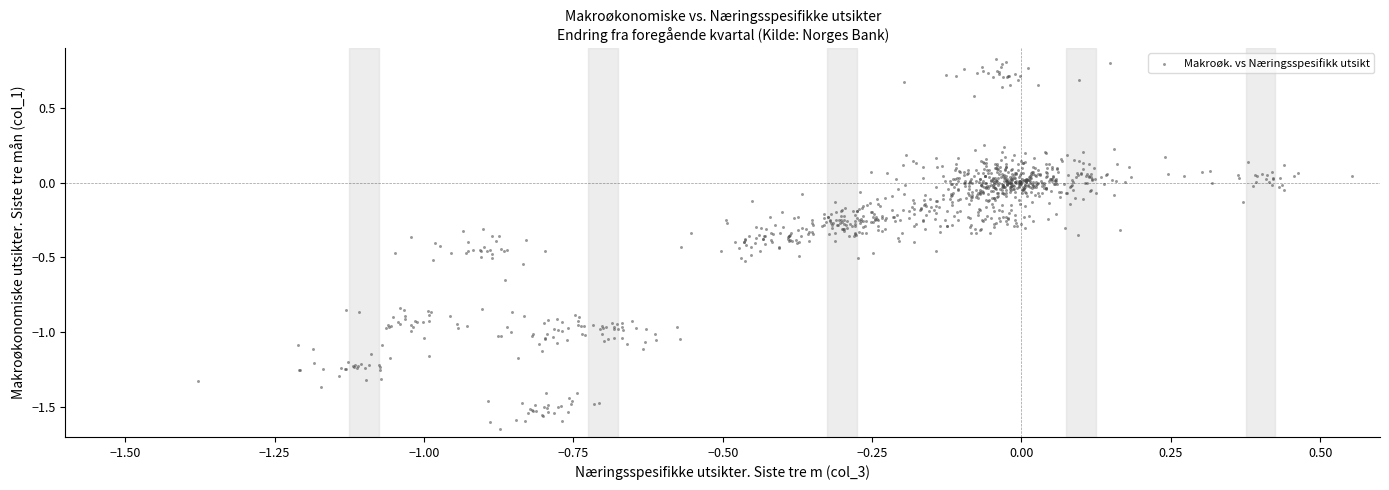

What is the range of Y values (max minus min)?

2.5